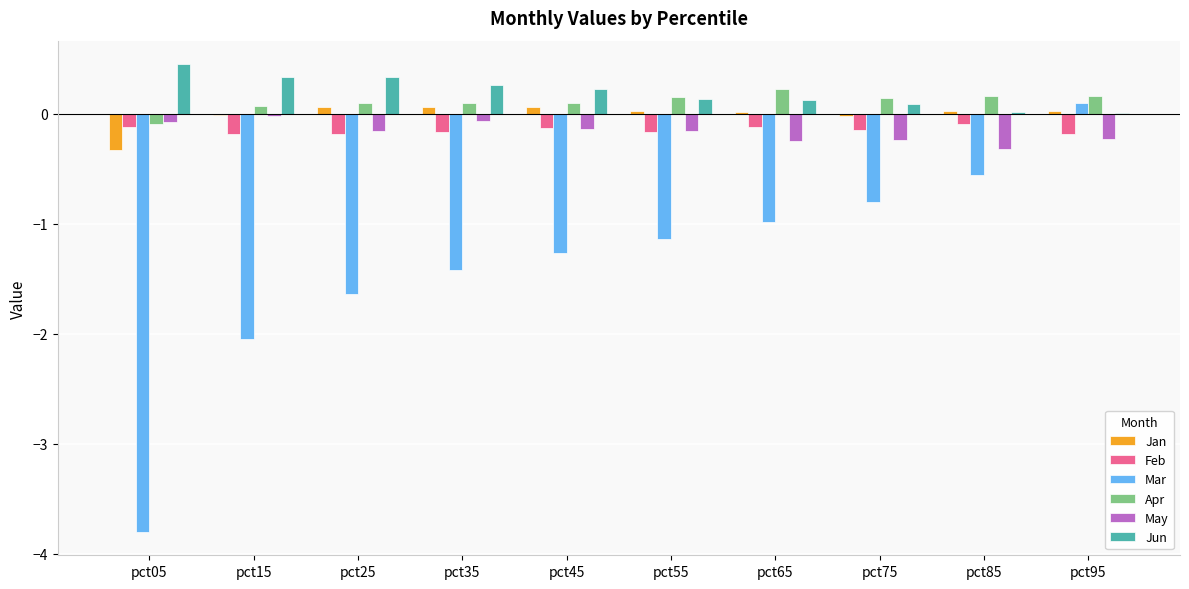

How many groups of bars are there?

10